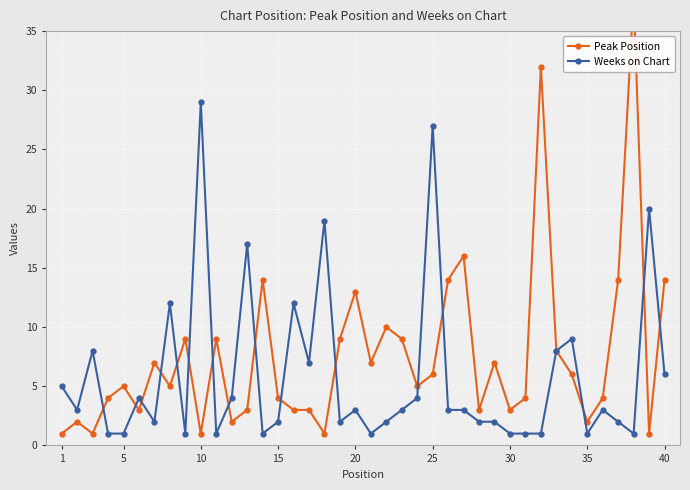

What is the total value across all series at 25?

7